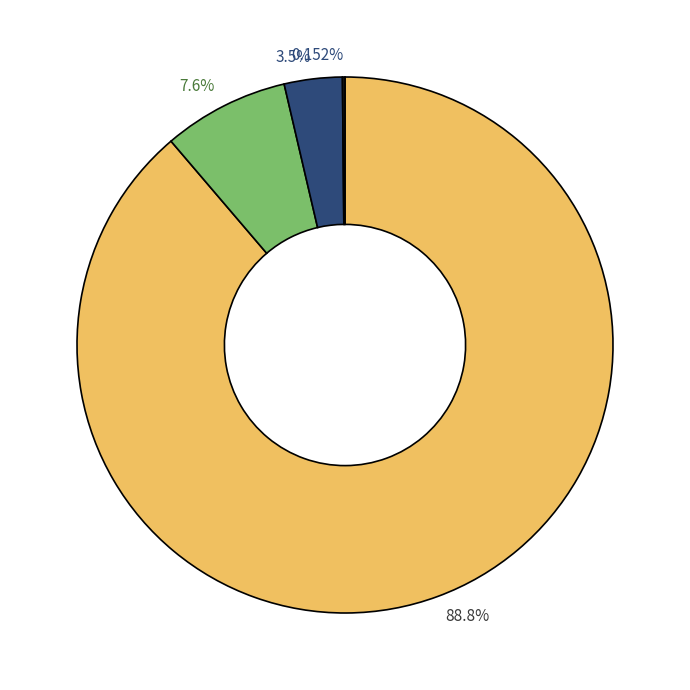

To the nearest percent, what is the difference between the largest and smallest slice percentages?

89%